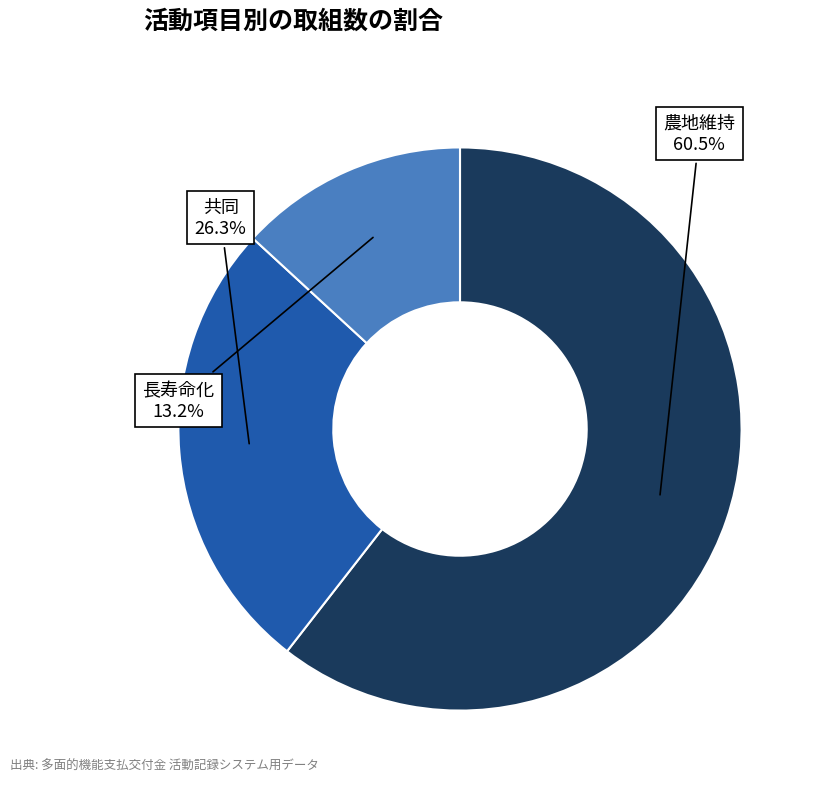

To the nearest percent, what is the average slice percentage?

33%